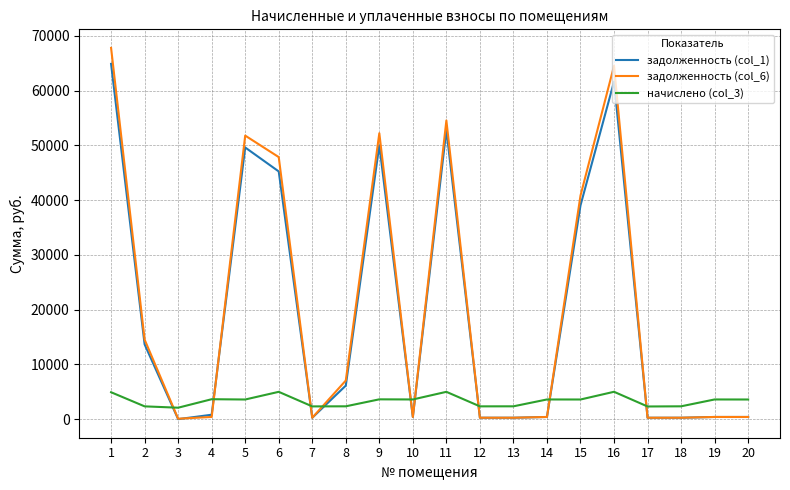

The value of задолженность (col_6) at 16 is 112471.6. True or false?

False